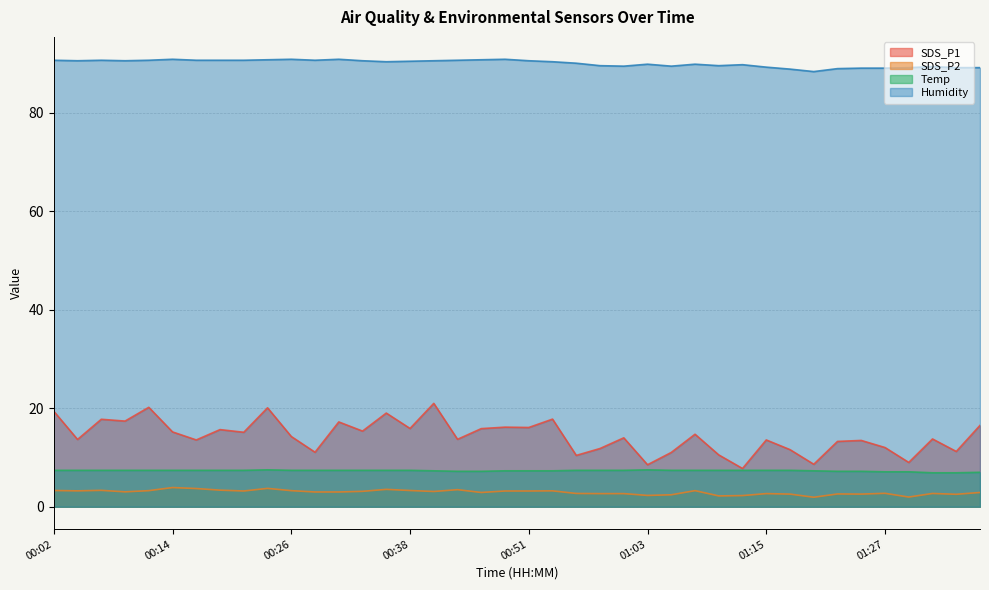

Reading right to left, what are all the values shown in this chart?

SDS_P1: 01:37=16.5	01:35=11.2	01:32=13.8	01:30=9.0	01:27=12.0	01:25=13.5	01:23=13.3	01:20=8.6	01:18=11.6	01:15=13.6	01:13=7.8	01:10=10.5	01:08=14.7	01:05=11.0	01:03=8.5	01:00=14.0	00:58=11.8	00:56=10.4	00:53=17.8	00:51=16.1	00:48=16.2	00:46=15.9	00:43=13.7	00:41=21.0	00:38=15.9	00:36=19.0	00:34=15.4	00:31=17.2	00:29=11.1	00:26=14.3	00:24=20.1	00:21=15.1	00:19=15.7	00:16=13.6	00:14=15.2	00:12=20.2	00:09=17.4	00:07=17.8	00:04=13.7	00:02=19.4
SDS_P2: 01:37=2.9	01:35=2.5	01:32=2.7	01:30=2.0	01:27=2.7	01:25=2.6	01:23=2.6	01:20=1.9	01:18=2.6	01:15=2.7	01:13=2.3	01:10=2.2	01:08=3.3	01:05=2.4	01:03=2.3	01:00=2.7	00:58=2.7	00:56=2.7	00:53=3.2	00:51=3.2	00:48=3.2	00:46=2.9	00:43=3.5	00:41=3.1	00:38=3.3	00:36=3.5	00:34=3.1	00:31=3.0	00:29=3.0	00:26=3.3	00:24=3.7	00:21=3.2	00:19=3.4	00:16=3.7	00:14=3.9	00:12=3.3	00:09=3.0	00:07=3.3	00:04=3.2	00:02=3.3
Temp: 01:37=7.0	01:35=6.9	01:32=6.9	01:30=7.1	01:27=7.1	01:25=7.2	01:23=7.2	01:20=7.3	01:18=7.4	01:15=7.4	01:13=7.4	01:10=7.4	01:08=7.4	01:05=7.4	01:03=7.5	01:00=7.4	00:58=7.4	00:56=7.4	00:53=7.3	00:51=7.3	00:48=7.3	00:46=7.2	00:43=7.2	00:41=7.3	00:38=7.4	00:36=7.4	00:34=7.4	00:31=7.4	00:29=7.4	00:26=7.4	00:24=7.5	00:21=7.4	00:19=7.4	00:16=7.4	00:14=7.4	00:12=7.4	00:09=7.4	00:07=7.4	00:04=7.4	00:02=7.4
Humidity: 01:37=89.2	01:35=89.2	01:32=89.4	01:30=89.2	01:27=89.1	01:25=89.1	01:23=89.0	01:20=88.4	01:18=88.9	01:15=89.3	01:13=89.8	01:10=89.6	01:08=89.9	01:05=89.5	01:03=89.9	01:00=89.5	00:58=89.6	00:56=90.1	00:53=90.4	00:51=90.6	00:48=90.9	00:46=90.8	00:43=90.7	00:41=90.6	00:38=90.5	00:36=90.4	00:34=90.6	00:31=90.9	00:29=90.7	00:26=90.9	00:24=90.8	00:21=90.7	00:19=90.7	00:16=90.7	00:14=90.9	00:12=90.7	00:09=90.6	00:07=90.7	00:04=90.6	00:02=90.7